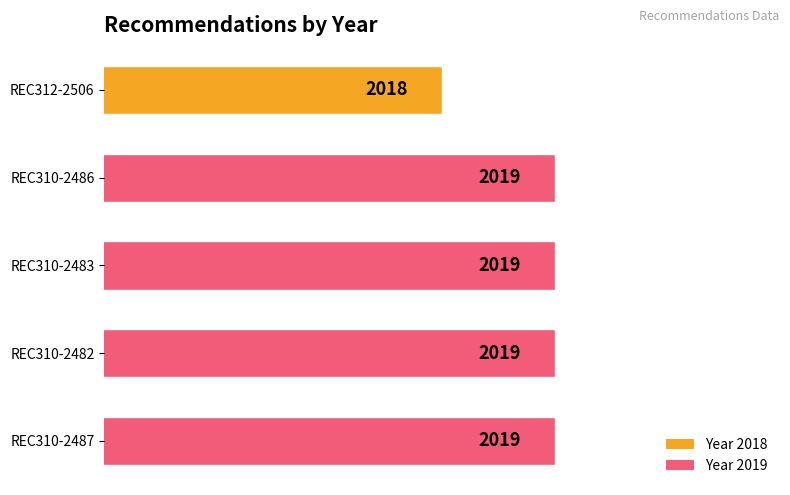

How many data points are less than 2019?

1